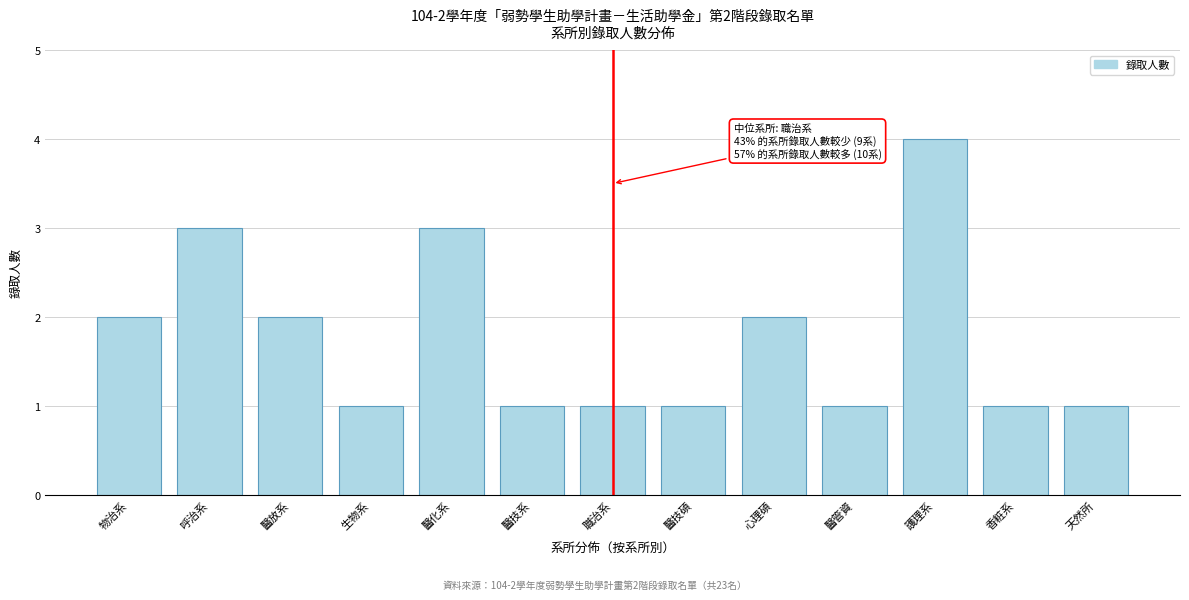

Reading left to right, transcribe all the data shown in this chart.

2	3	2	1	3	1	1	1	2	1	4	1	1